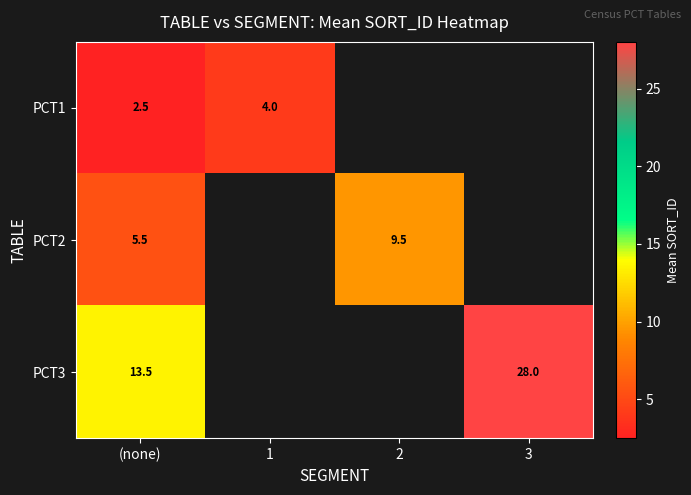

Is it true that PCT2 equals 9.5 at 2?

True